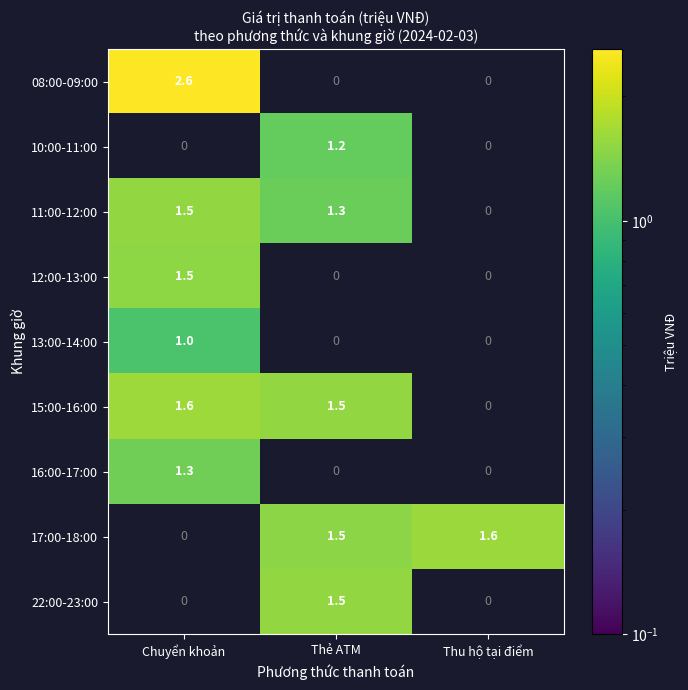

Which label corresponds to the largest value in the chart?

Chuyển khoản